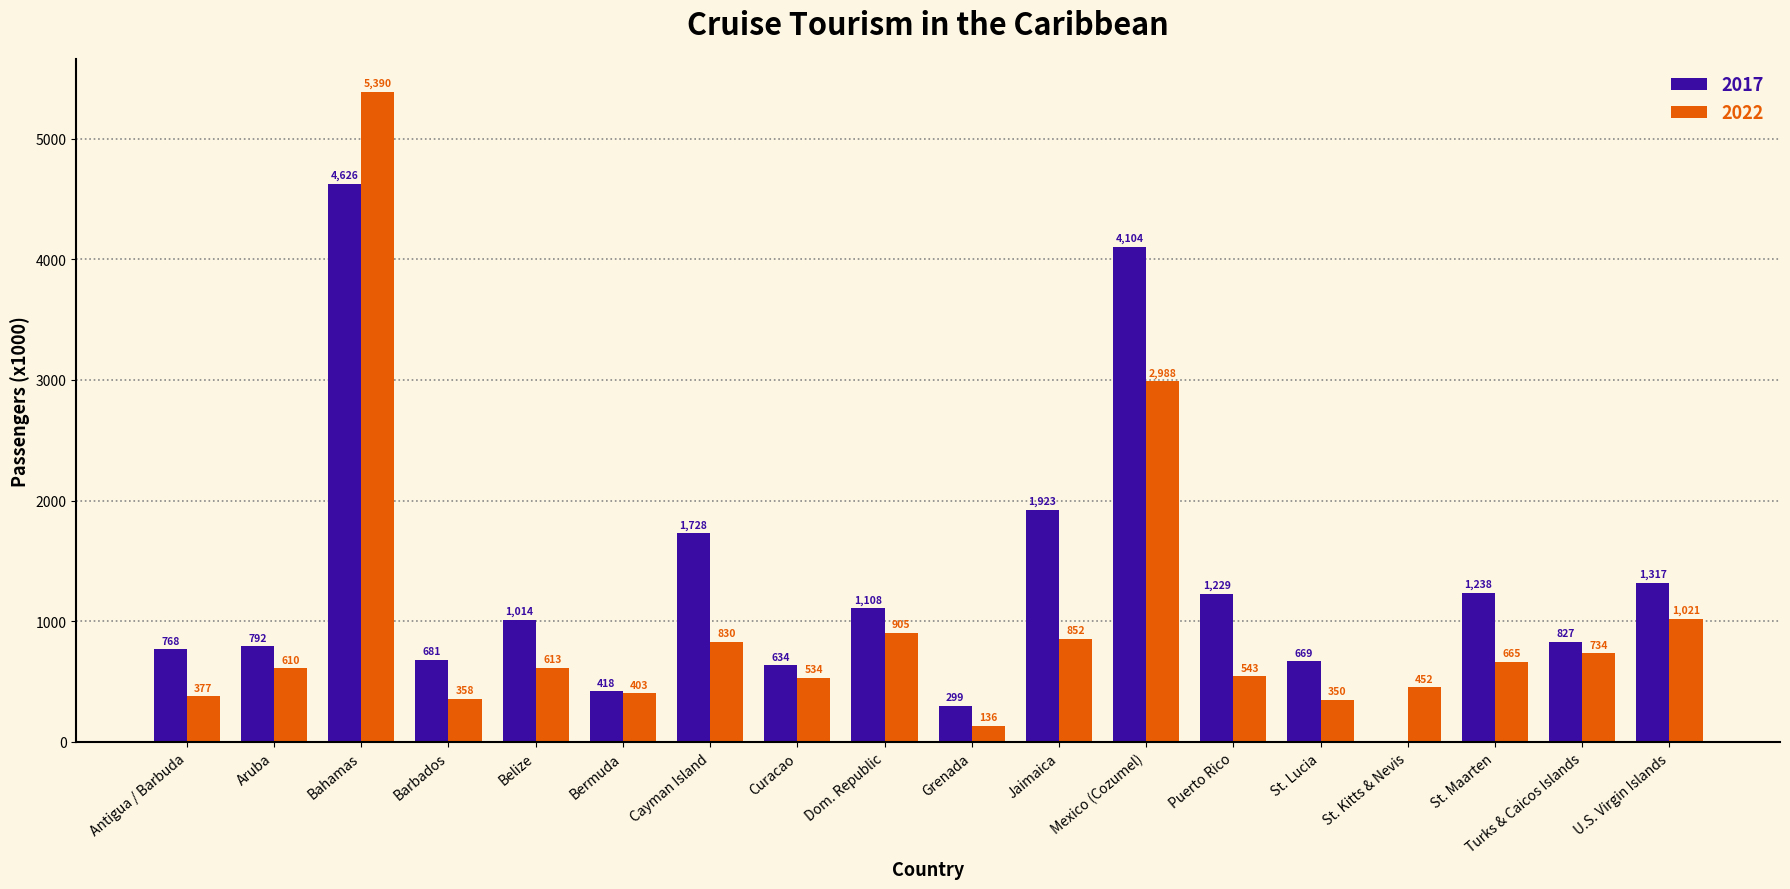

The value of 2022 at Barbados is 357.9. True or false?

True